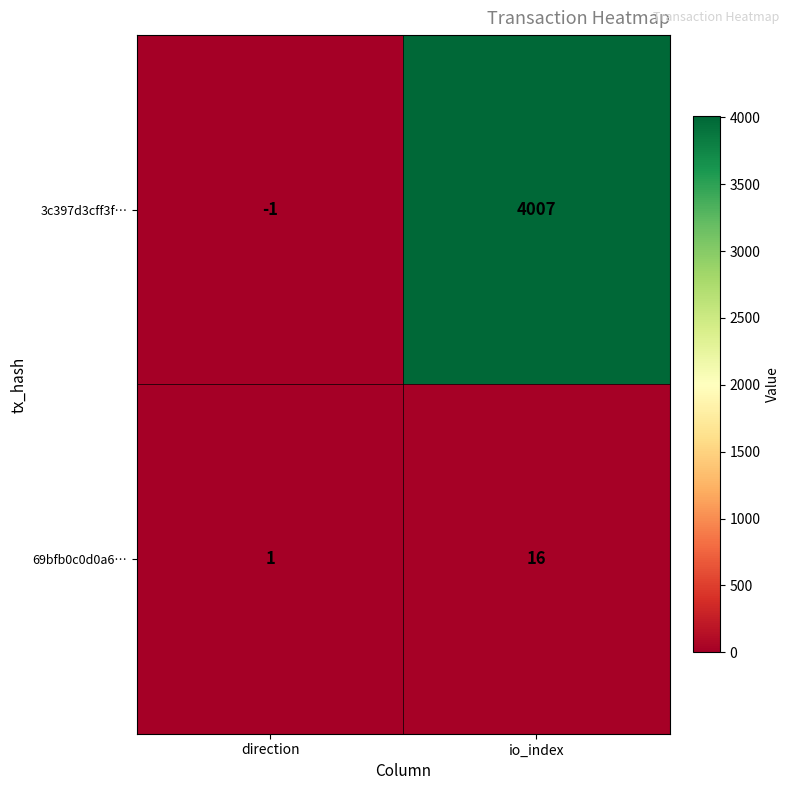

Reading left to right, transcribe all the data shown in this chart.

3c397d3cff3f…: -1	4007
69bfb0c0d0a6…: 1	16